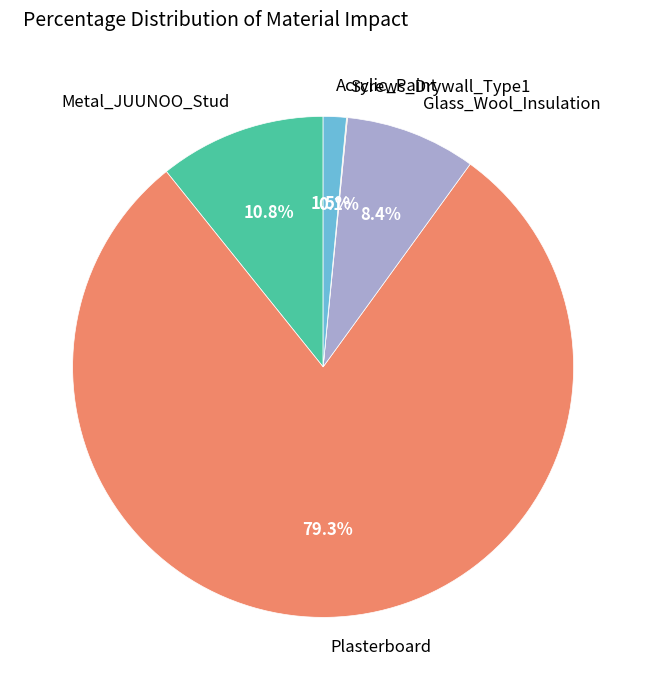

Which category has the biggest portion of the pie?

Plasterboard